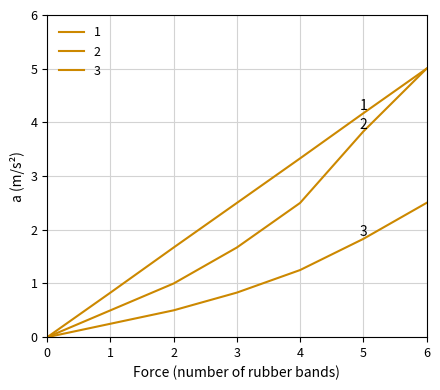

How many lines are shown in the chart?

3